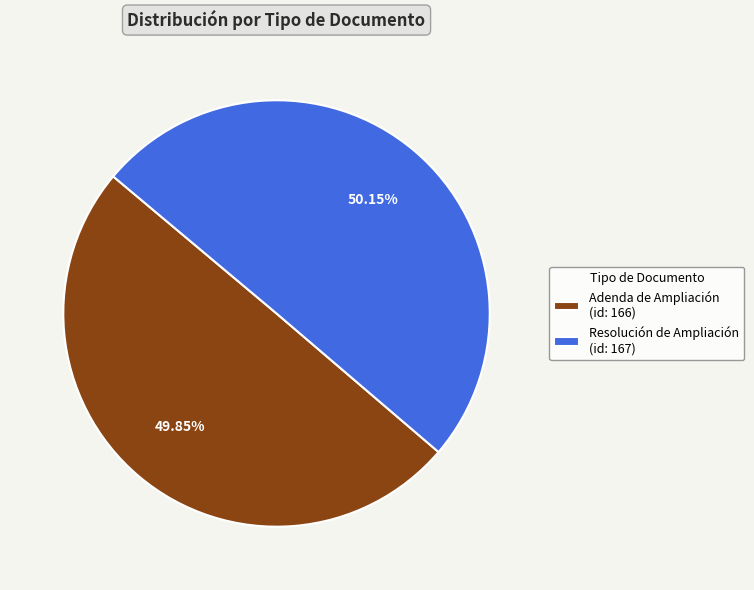

Does any single category account for the majority?

Yes